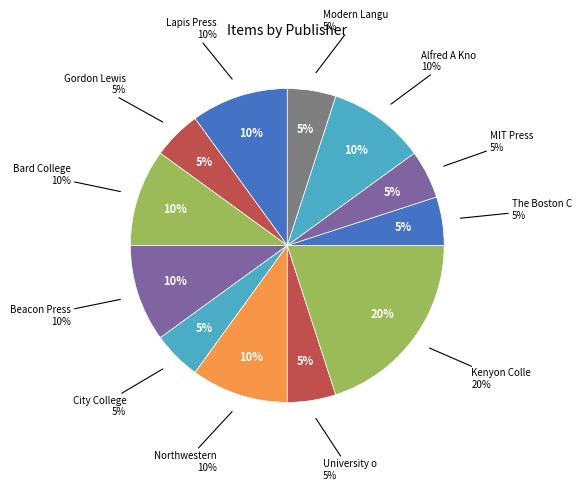

What portion of the pie excludes University of Illinois Press?

95.0%